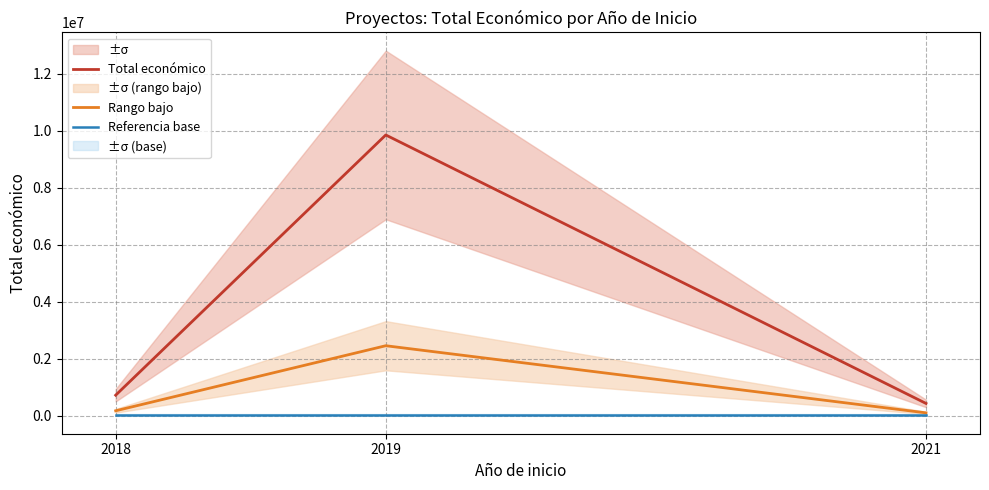

Does the chart display data point markers on the line(s)?

No